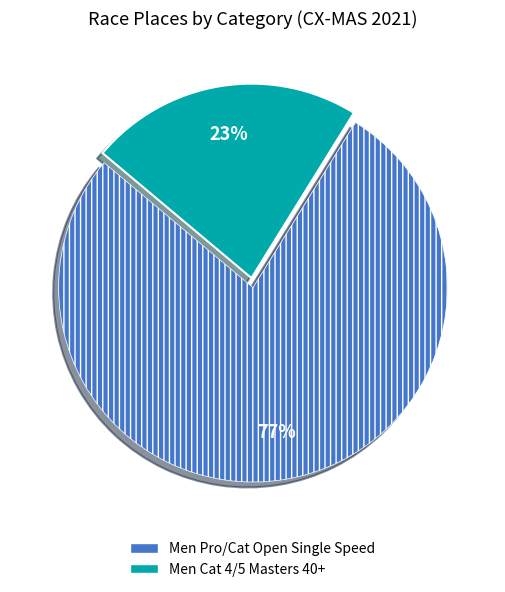

Combined, do Men Cat 4/5 Masters 40+ and Men Pro/Cat Open Single Speed account for over 50%?

Yes